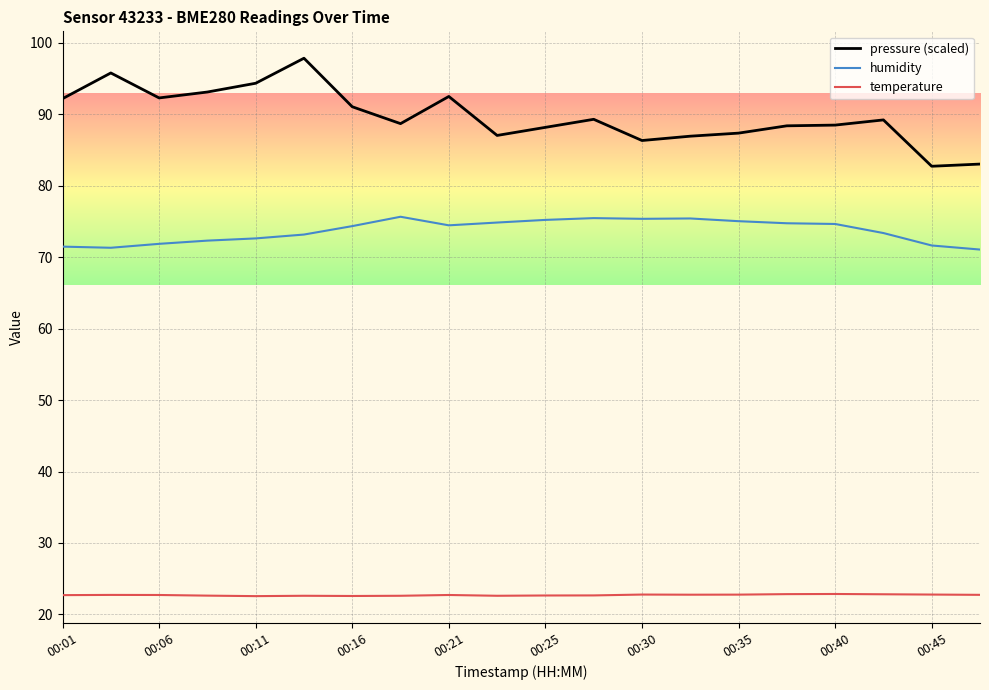

What are all the series names shown in the legend?

pressure (scaled), humidity, temperature